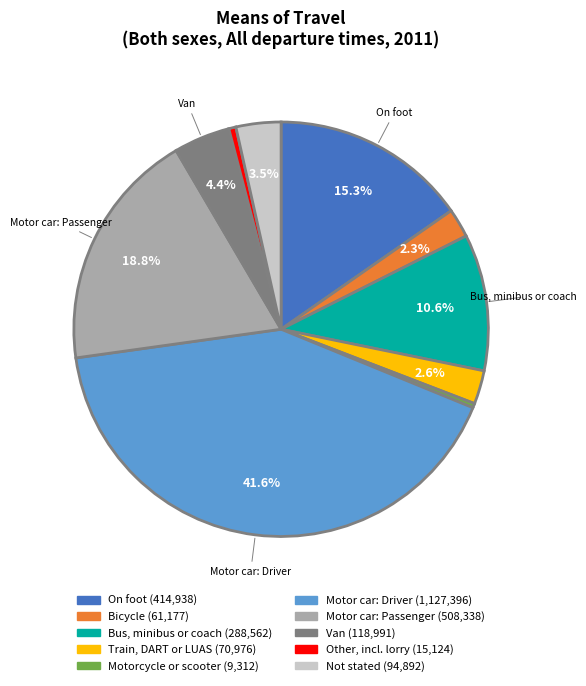

Does Van account for over 50% of the chart?

No